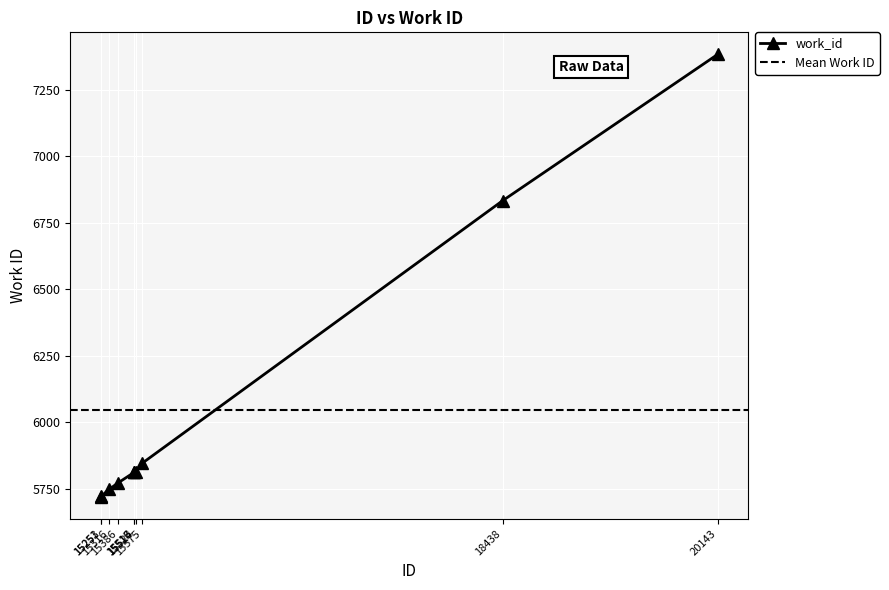

Does the chart display data point markers on the line(s)?

Yes